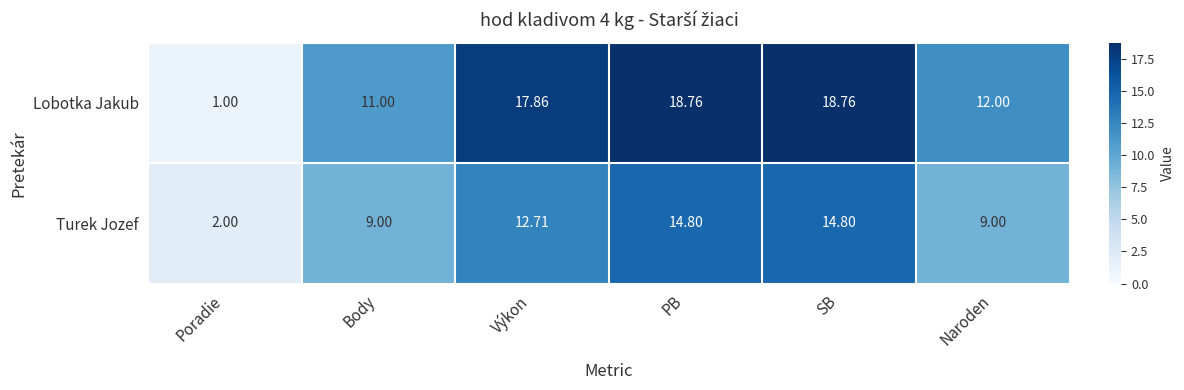

How many data points in Turek Jozef are less than 12?

3